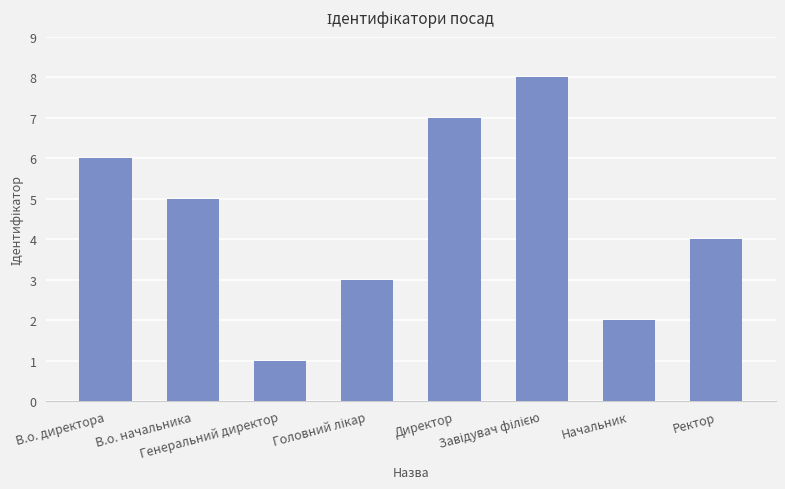

True or false: the data shows 2 at Генеральний директор.

False